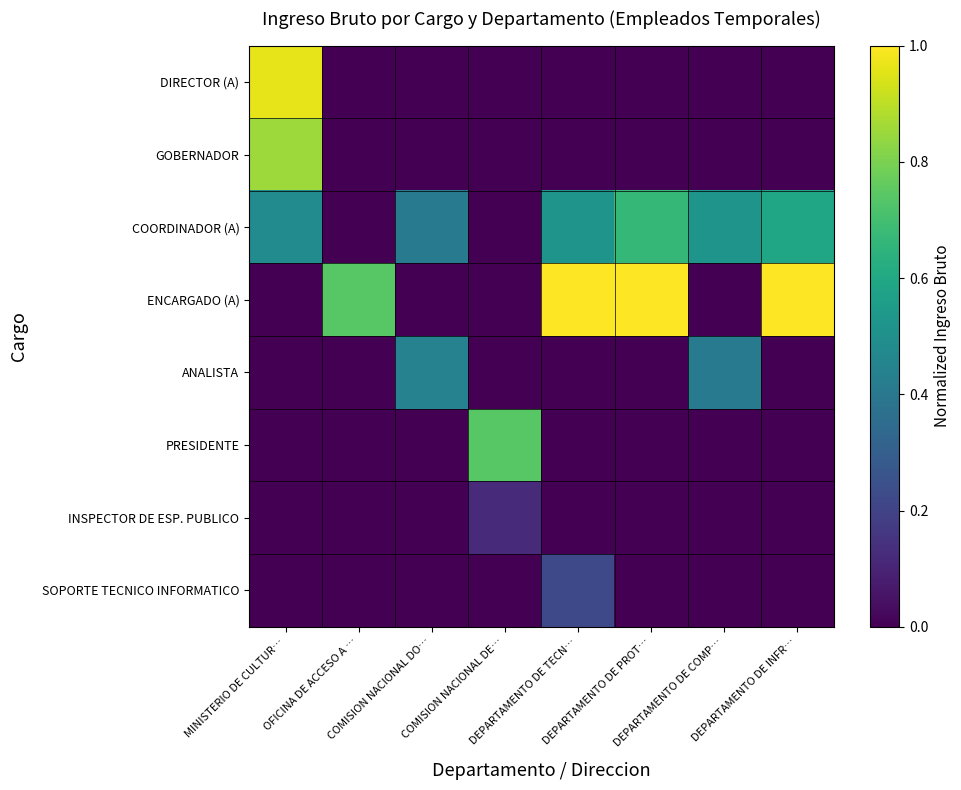

What is the spread (max minus min) of values at COMISION NACIONAL DE…?

0.7